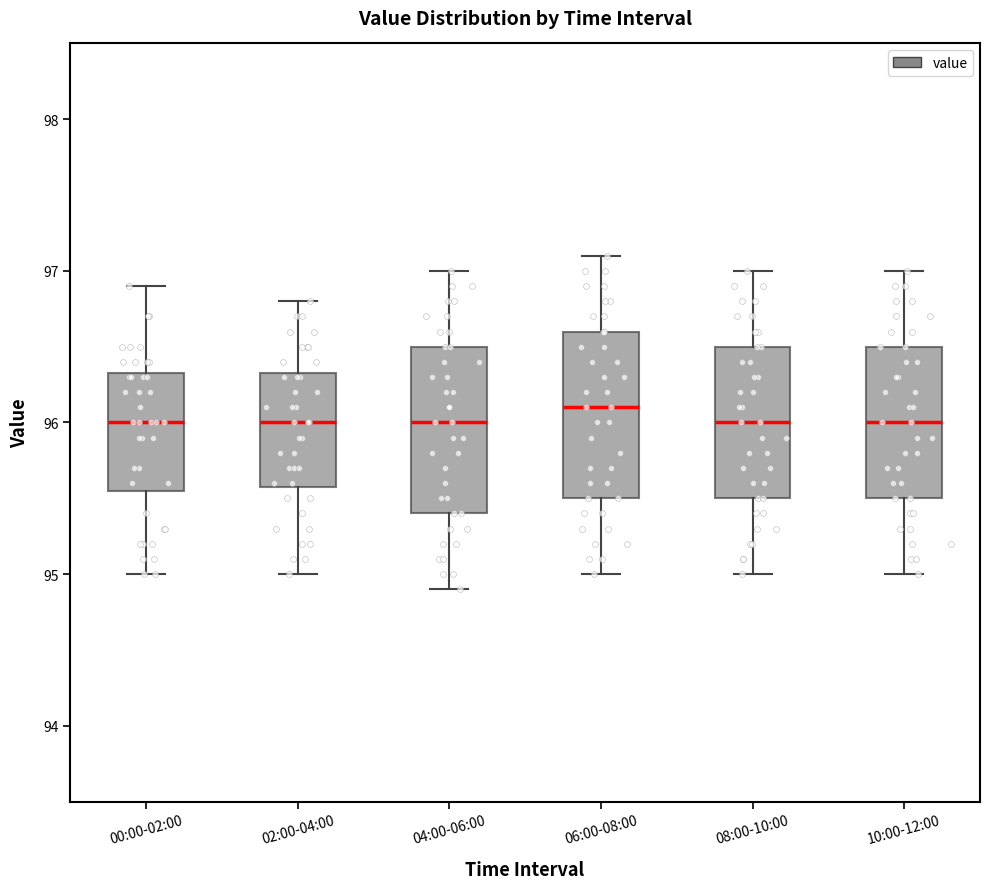

Where does the upper whisker of the box for 04:00-06:00 end on the y-axis? The values are not printed on the chart, so give them approximately, as read against the axis.

97.0